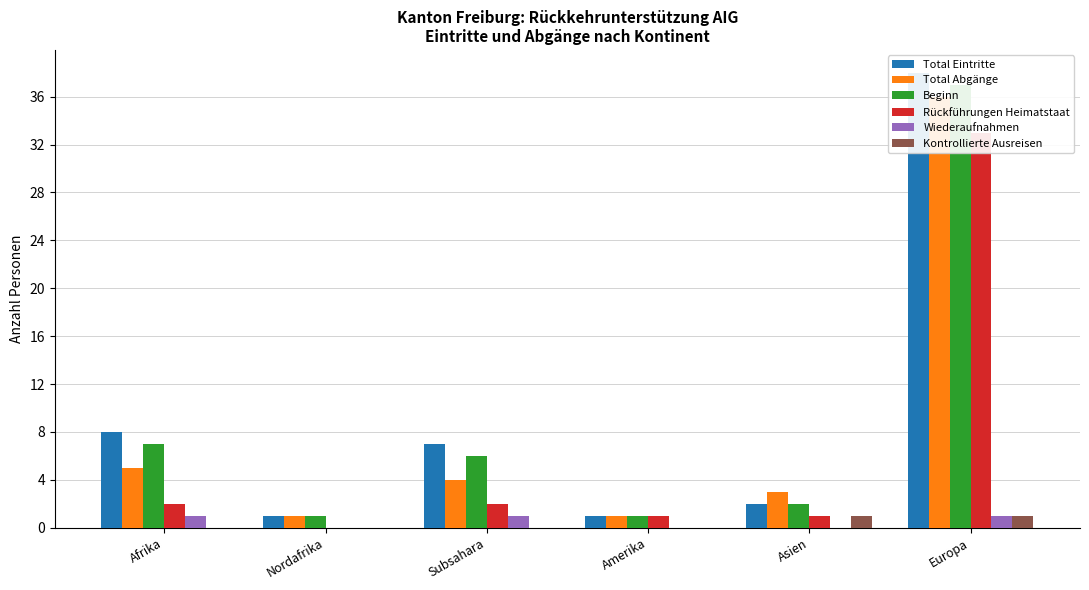

What value does the Total Eintritte series have at Asien?

2